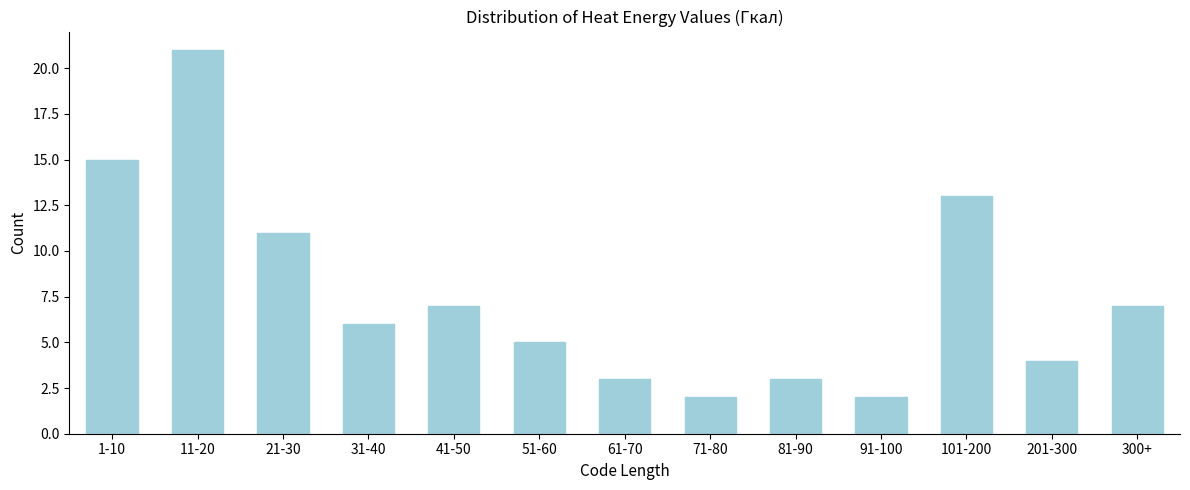

Reading left to right, list all the values displayed in this chart.

1-10=15	11-20=21	21-30=11	31-40=6	41-50=7	51-60=5	61-70=3	71-80=2	81-90=3	91-100=2	101-200=13	201-300=4	300+=7